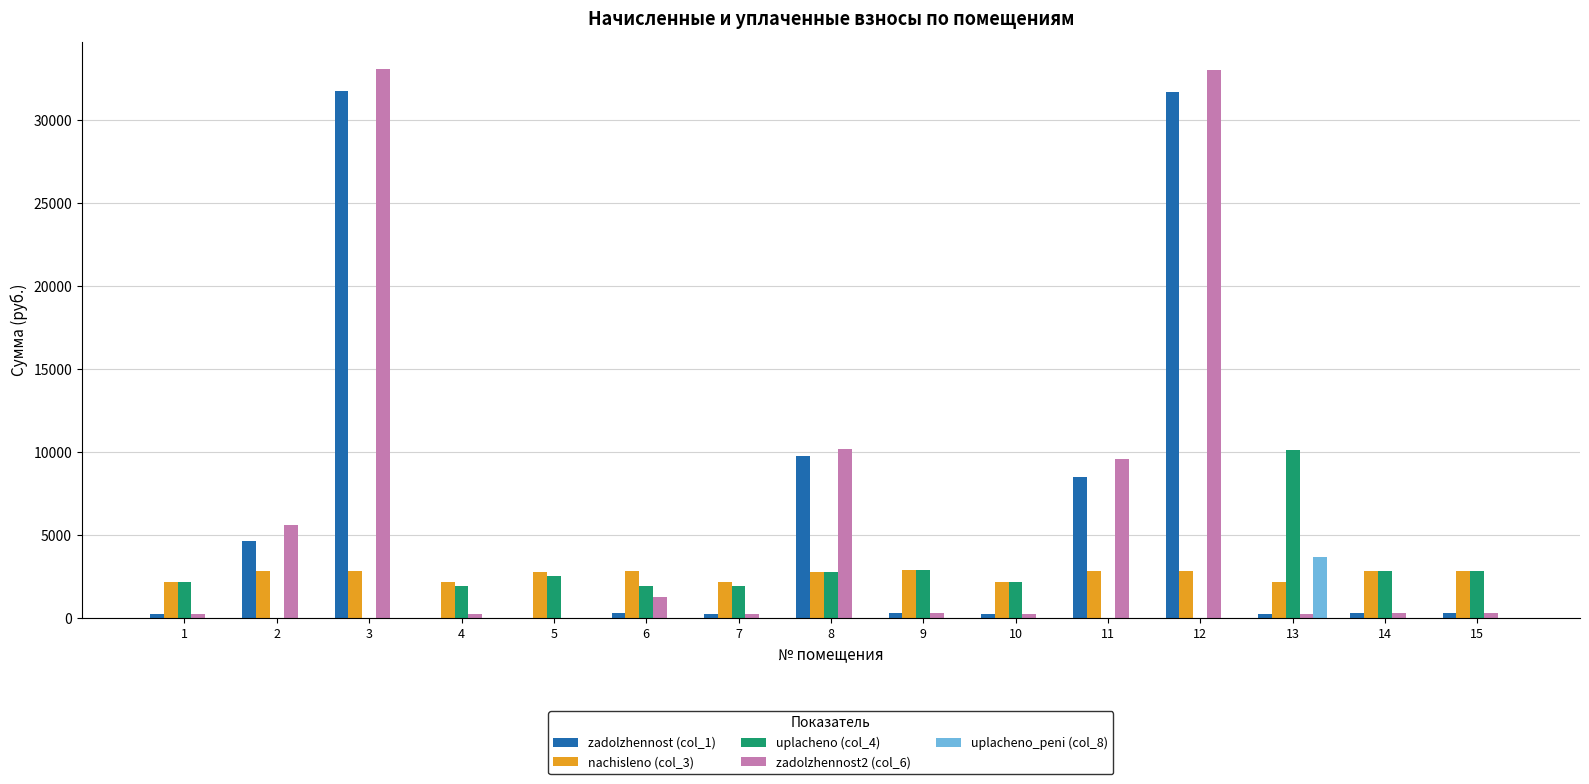

Is the value of zadolzhennost (col_1) at 3 greater than the value of zadolzhennost2 (col_6) at 6?

Yes